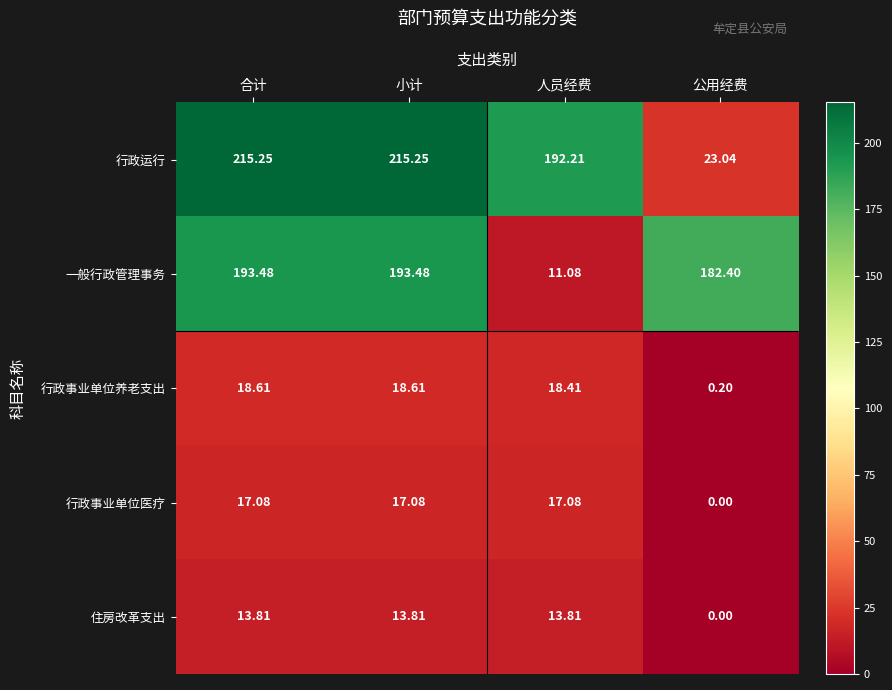

Where is 一般行政管理事务 nearest to the value 102?

公用经费